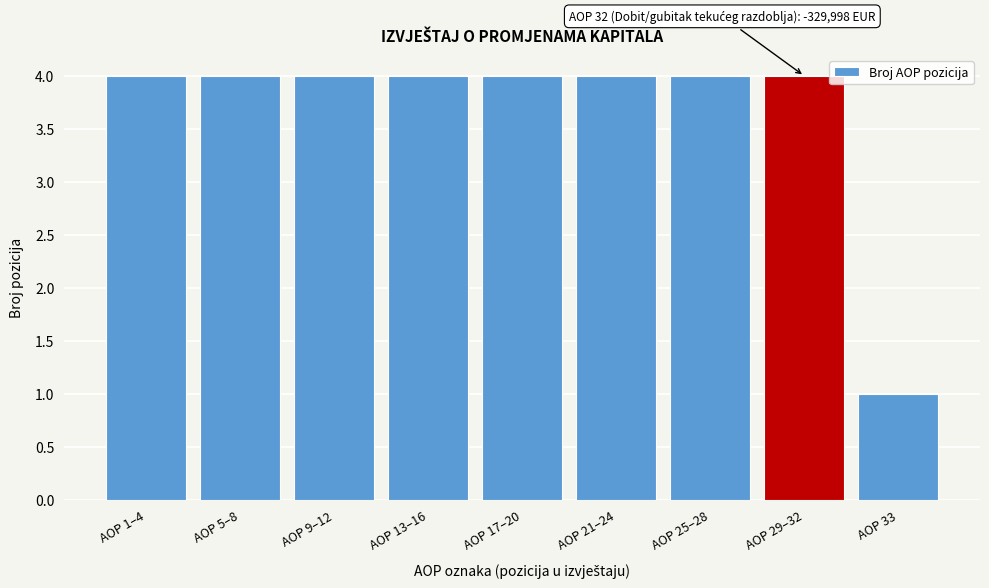

Reading left to right, list all the values displayed in this chart.

AOP 1–4=4	AOP 5–8=4	AOP 9–12=4	AOP 13–16=4	AOP 17–20=4	AOP 21–24=4	AOP 25–28=4	AOP 29–32=4	AOP 33=1